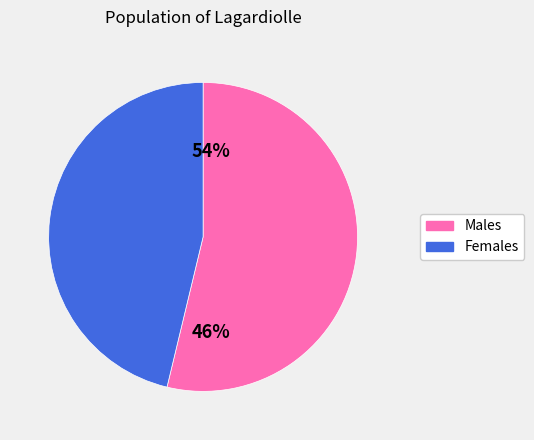

What percentage is the F slice, to the nearest percent?

46%